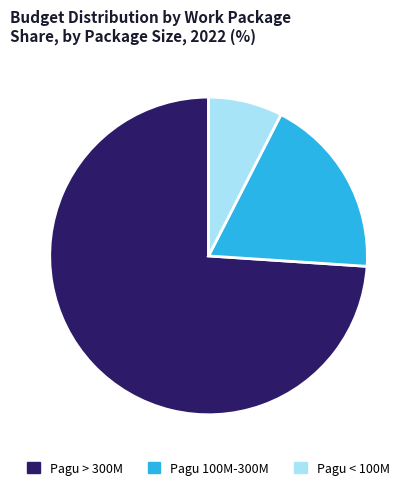

Which slice is the largest?

Pagu > 300M